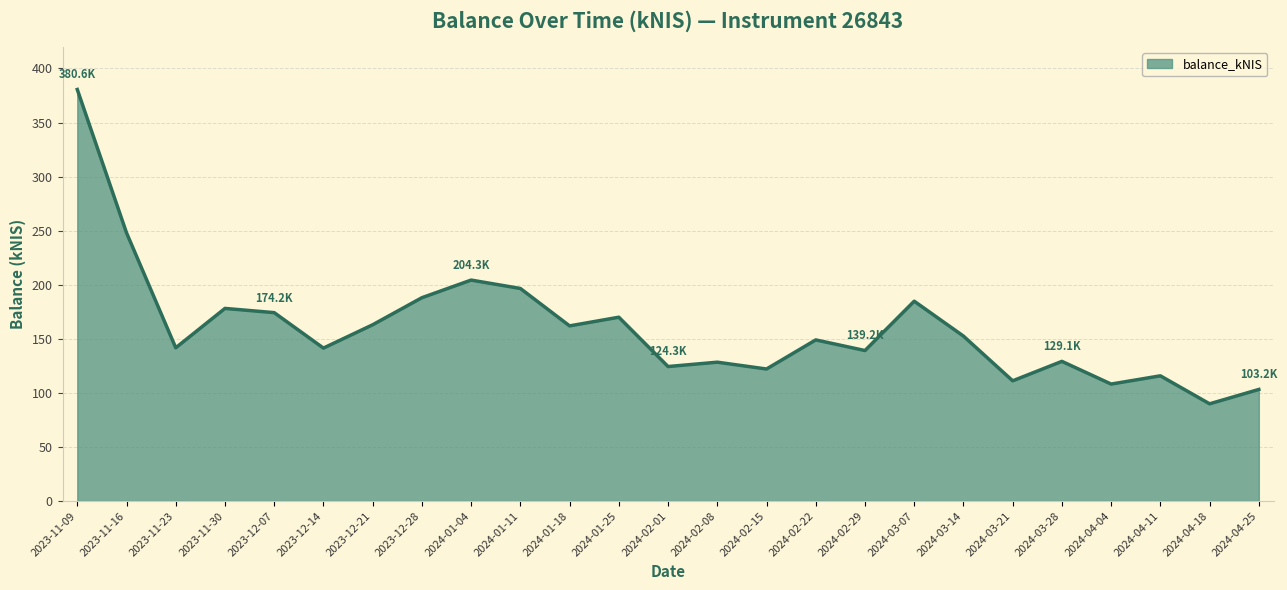

How many lines are shown in the chart?

1